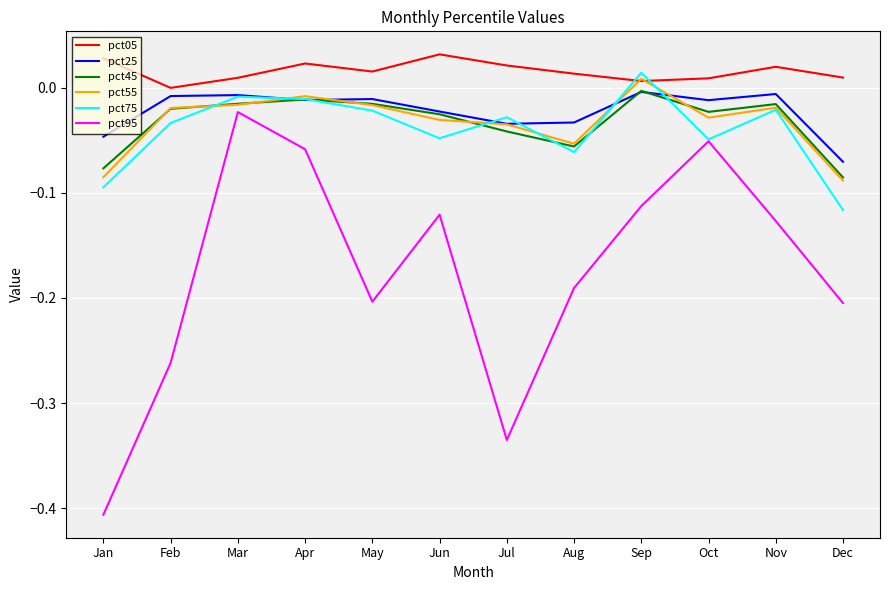

At which category does pct05 reach its first local peak?

Apr